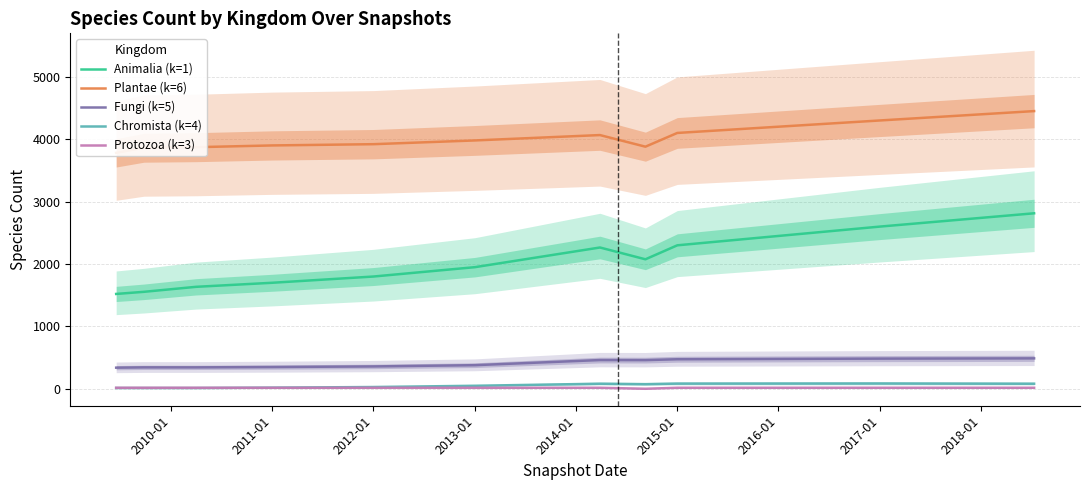

True or false: Protozoa (k=3) and Animalia (k=1) intersect in this chart.

False